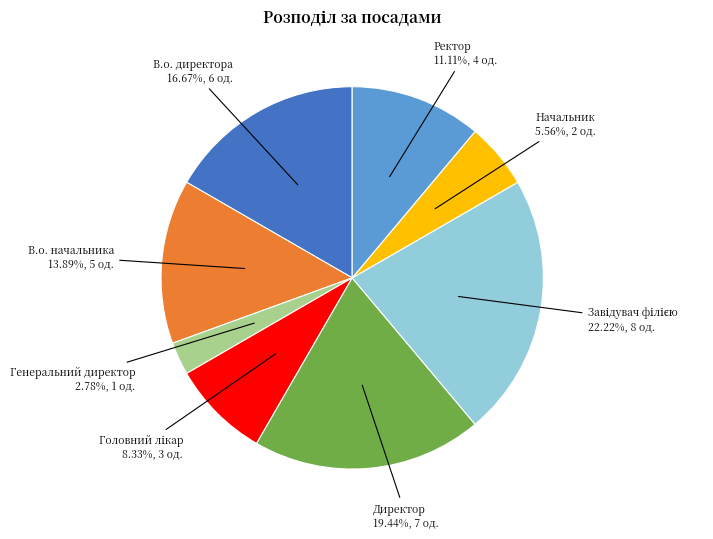

Approximately how many times larger is the value at Директор compared to Начальник?

3.5